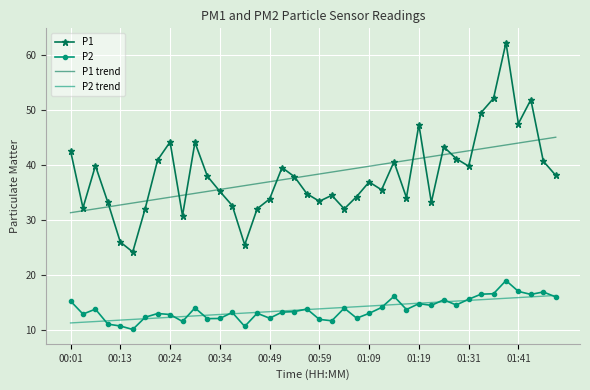

What is the sum of all P2 trend values?

551.4